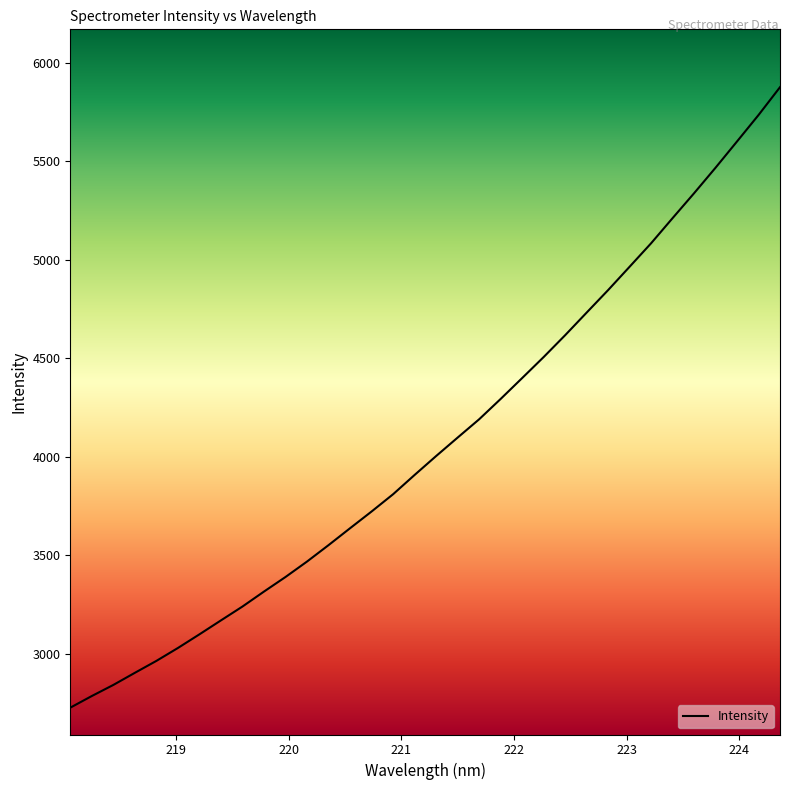

Count the number of data series in this chart.

1